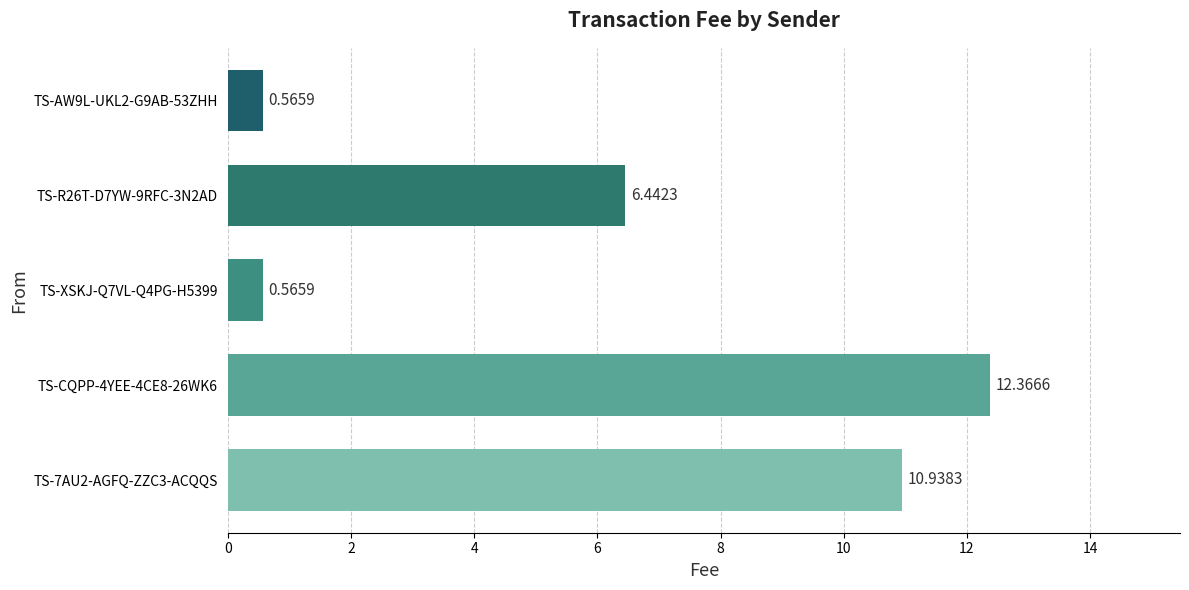

What is the greatest value displayed?

12.4